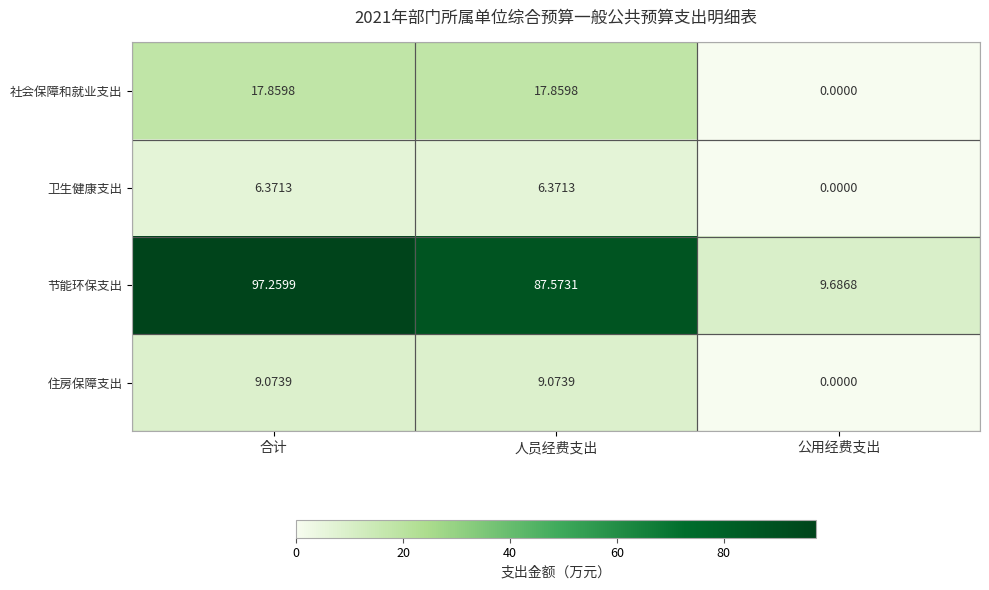

How many data points in 住房保障支出 are less than 9?

1